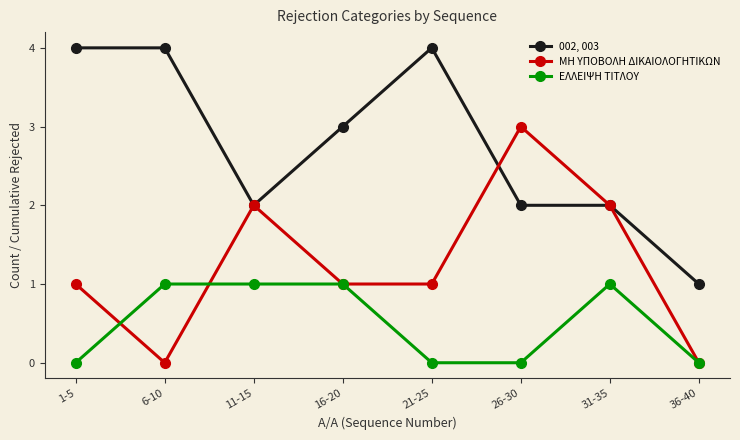

Which series changed the most between 21-25 and 36-40?

002, 003